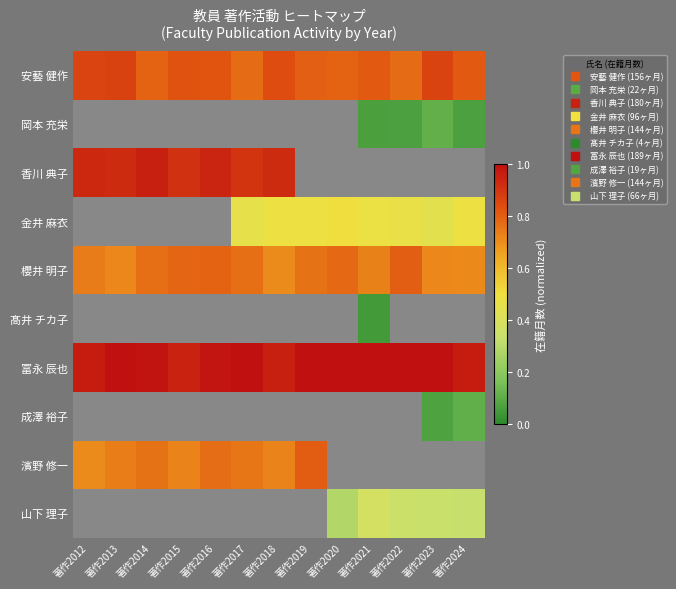

What is the difference between the highest and lowest values at 著作2012?

0.3